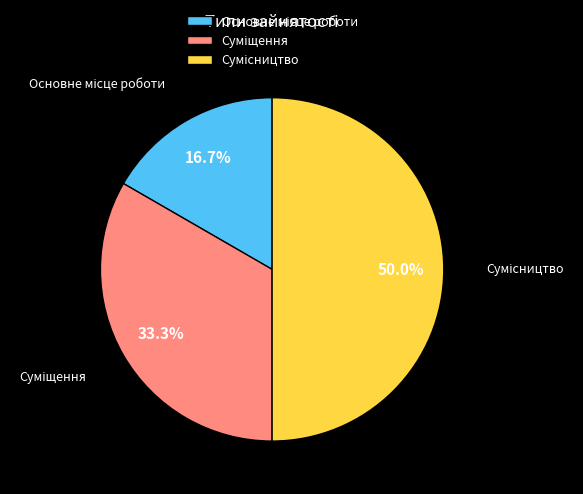

To the nearest percent, what is the difference between the largest and smallest slice percentages?

33%